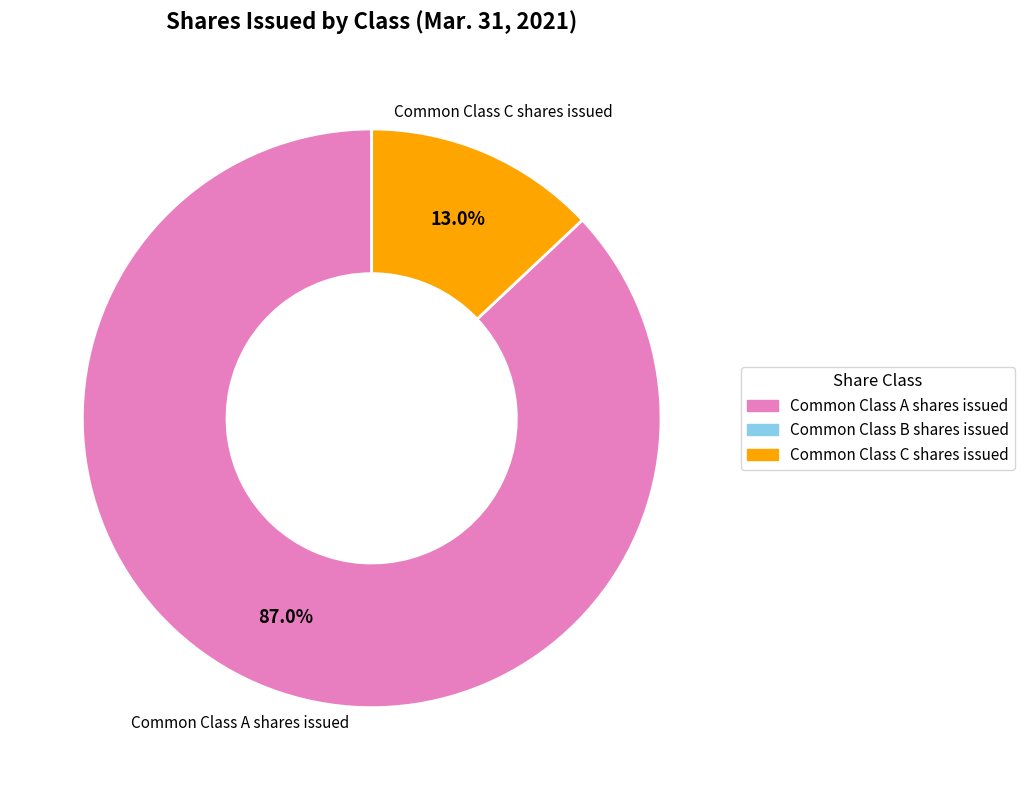

Count the number of slices in the pie.

2